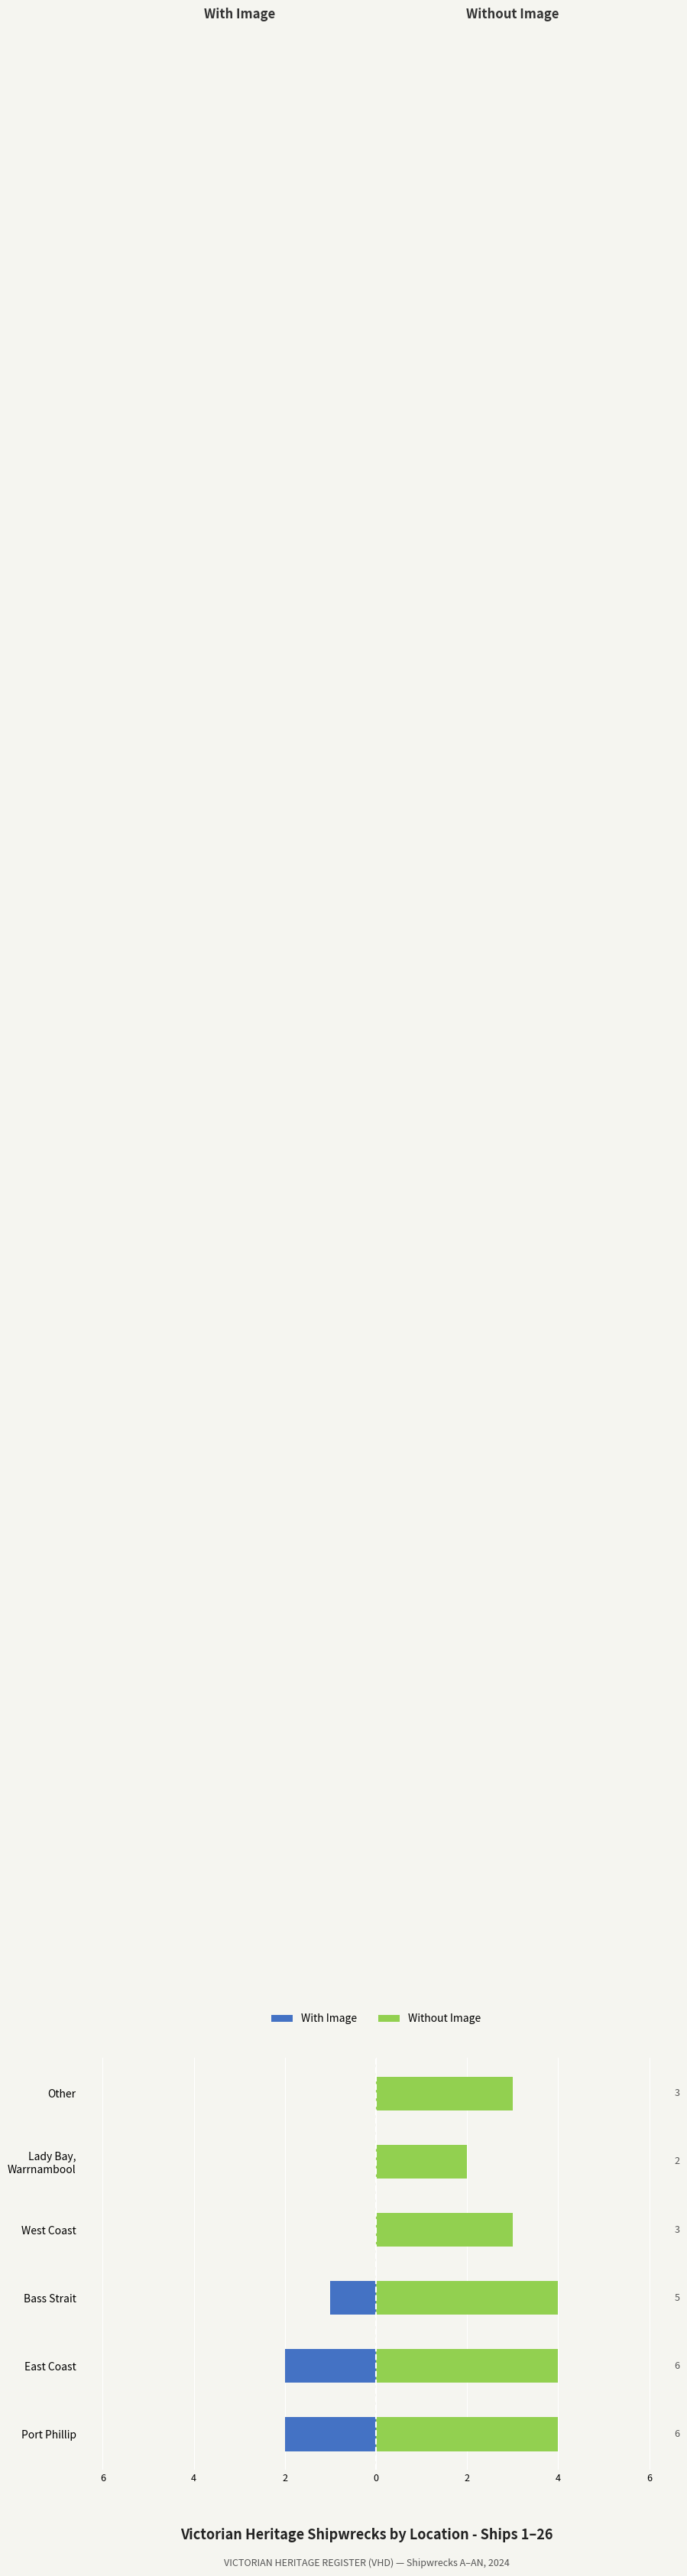

Is the value of With Image at Lady Bay, Warrnambool greater than the value of Without Image at Bass Strait?

No